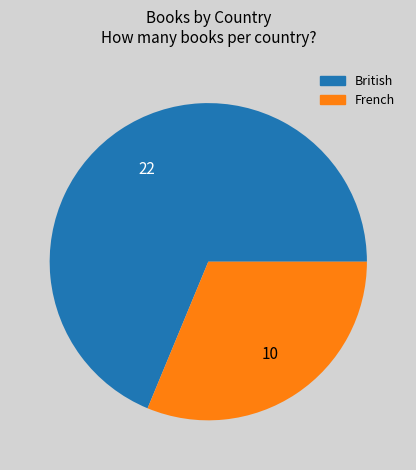

Is it true that French is 31% of the pie?

True